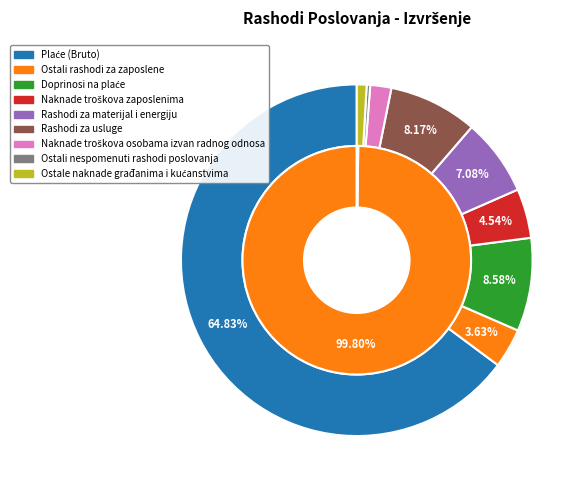

To the nearest percent, what percentage of the pie is Naknade troškova zaposlenima?

5%